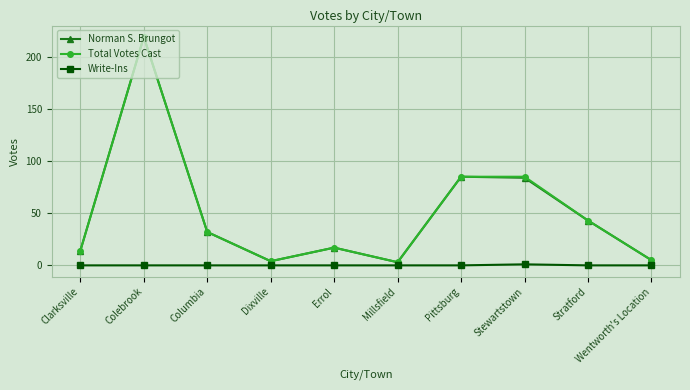

Reading left to right, what are all the values shown in this chart?

Norman S. Brungot: 14	219	32	4	17	3	85	84	43	5
Total Votes Cast: 14	219	32	4	17	3	85	85	43	5
Write-Ins: 0	0	0	0	0	0	0	1	0	0